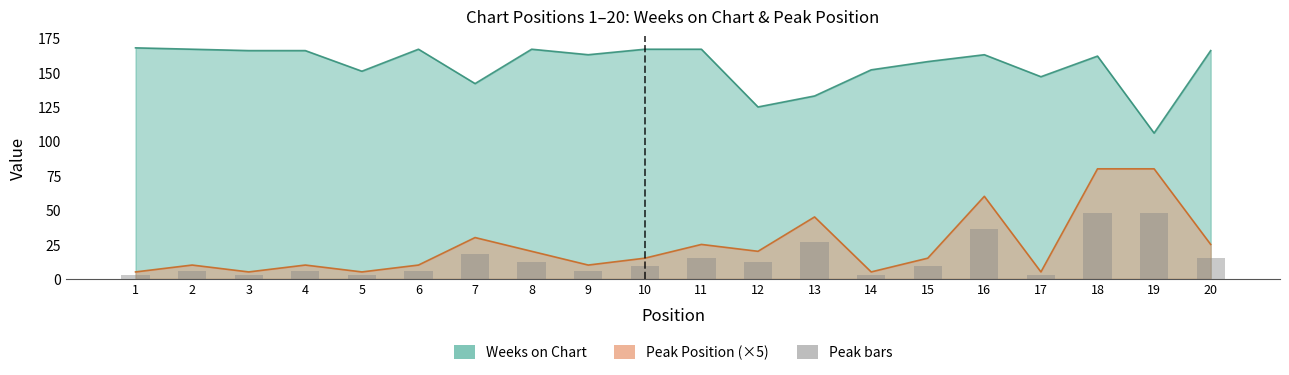

How many data points does each series have?

20